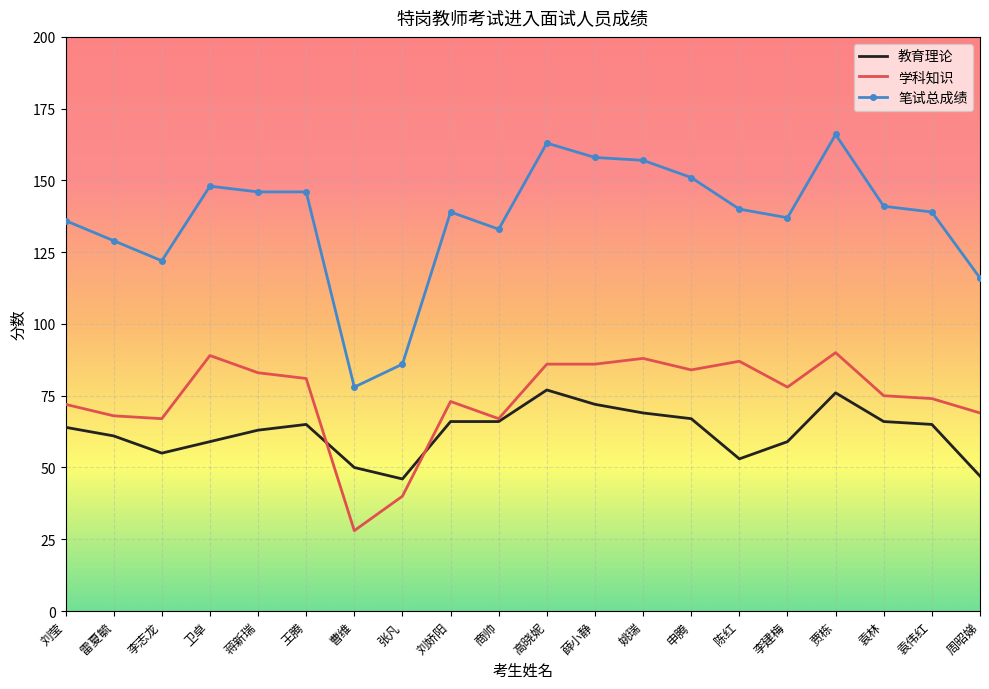

True or false: 笔试总成绩 has a value of 151 at 申腾.

True